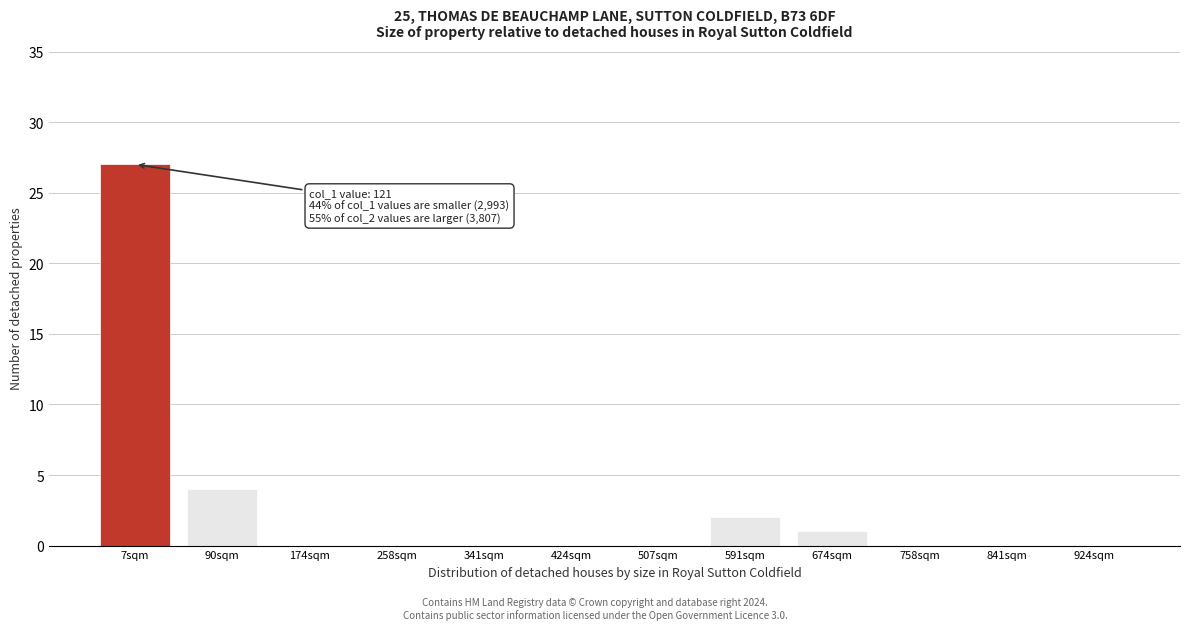

Reading right to left, what are all the values shown in this chart?

924sqm=0	841sqm=0	758sqm=0	674sqm=1	591sqm=2	507sqm=0	424sqm=0	341sqm=0	258sqm=0	174sqm=0	90sqm=4	7sqm=27